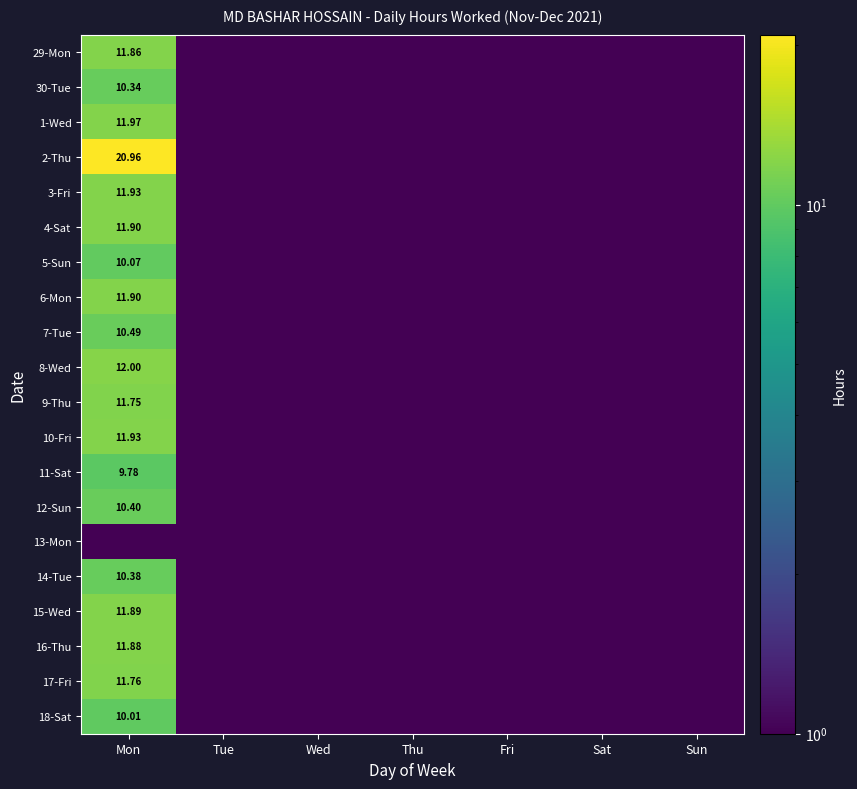

At which category does the chart reach its peak across all series?

Mon